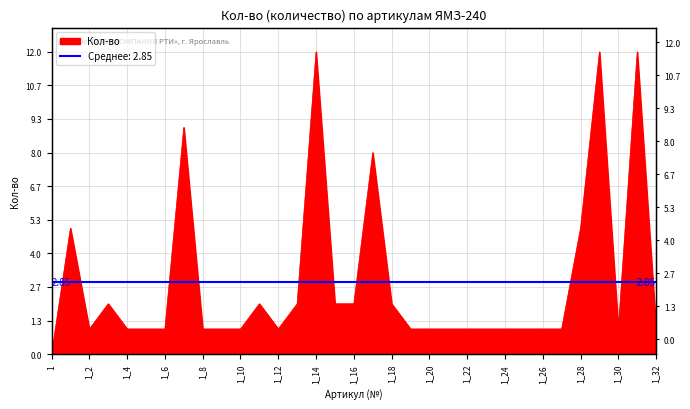

How many points are higher than both their immediate neighbors (excluding endpoints)?

8